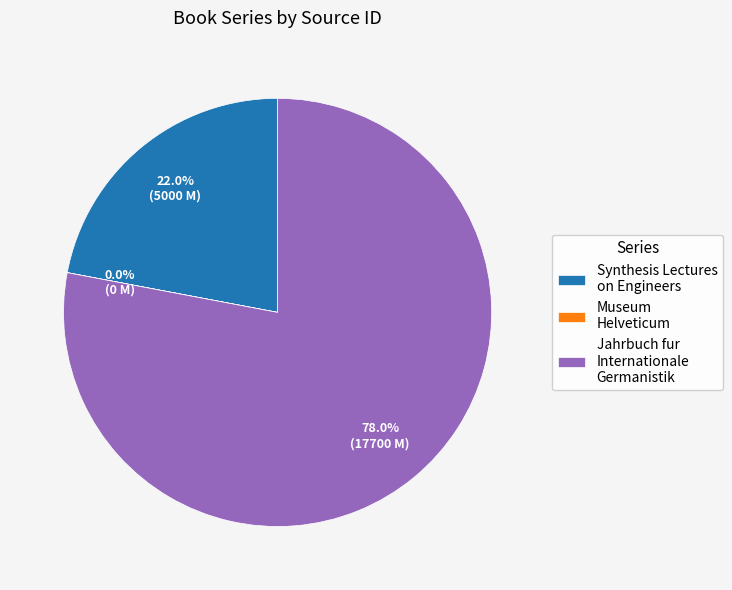

Is it true that Jahrbuch fur Internationale Germanistik is 68% of the pie?

False